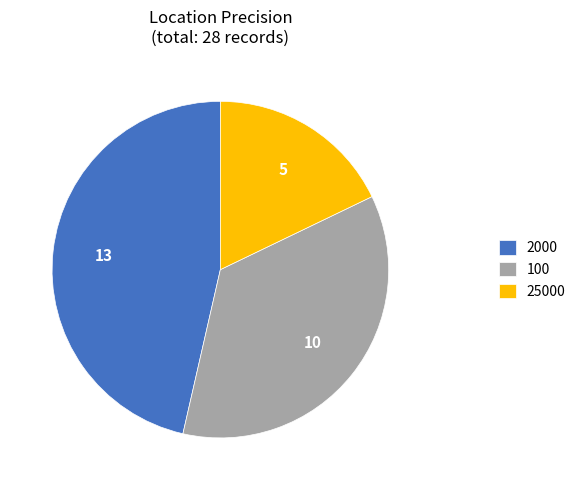

Is the sum of 2000 and 100 greater than half?

Yes